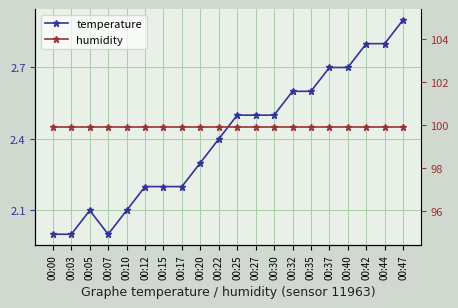

Which category has the highest value across all series?

00:00